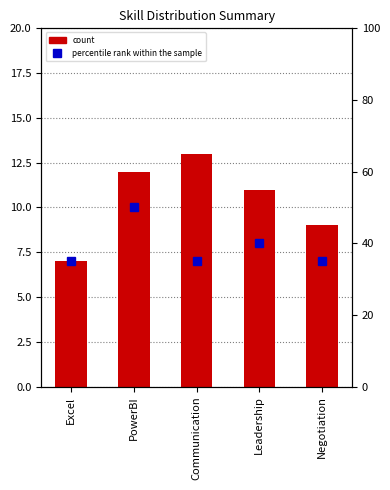

What is the label of the 1st bar from the left?

Excel